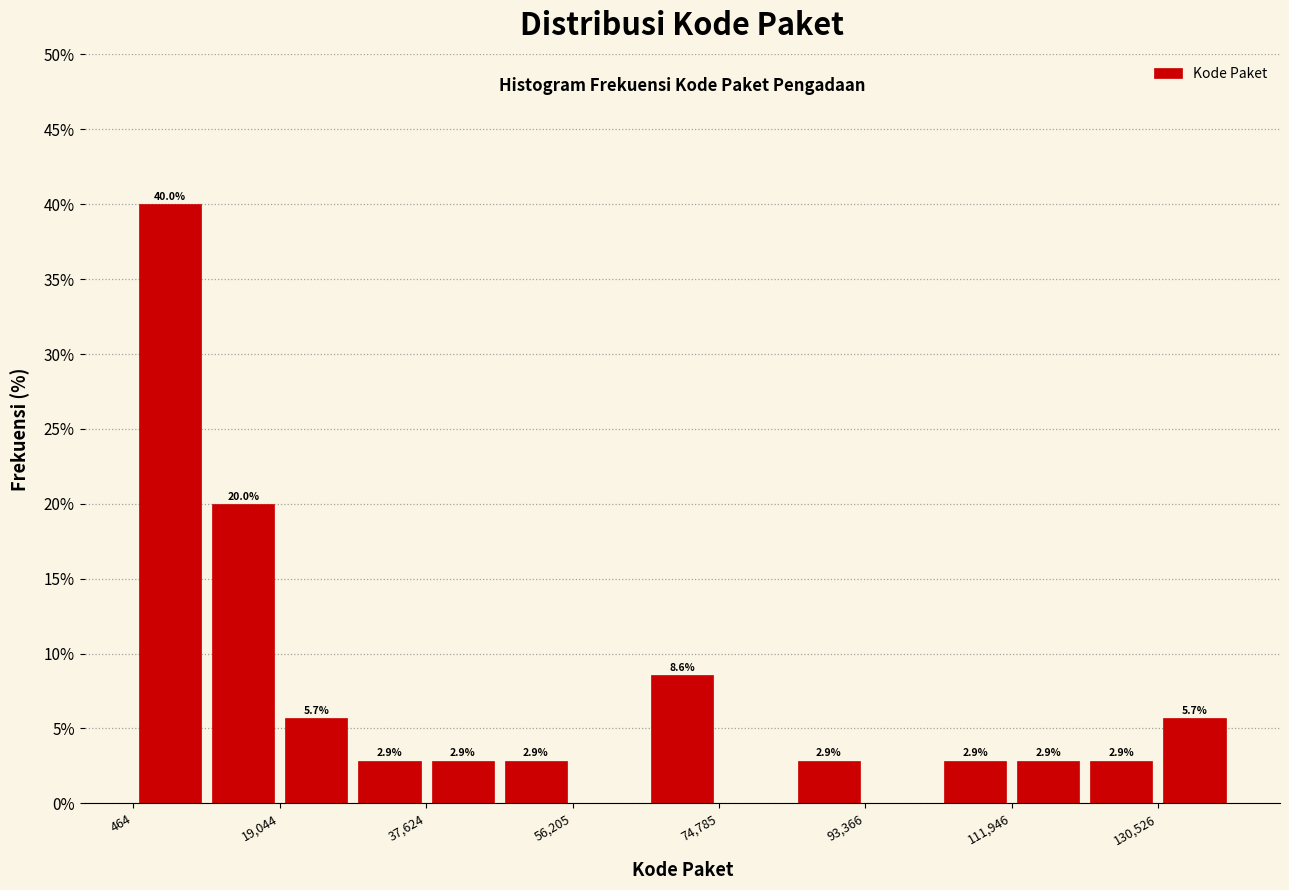

Over which range of the x-axis is the bar tallest?

0 to 10000